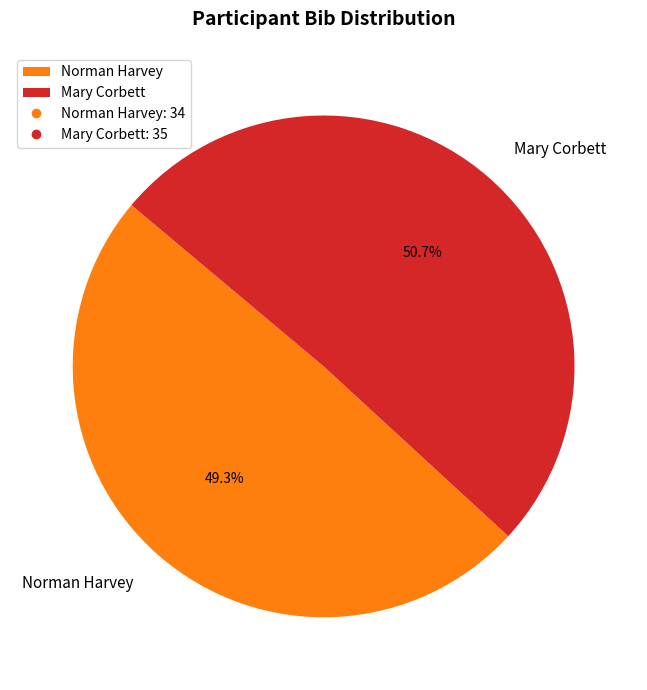

What is the smallest slice in the pie chart?

Norman Harvey